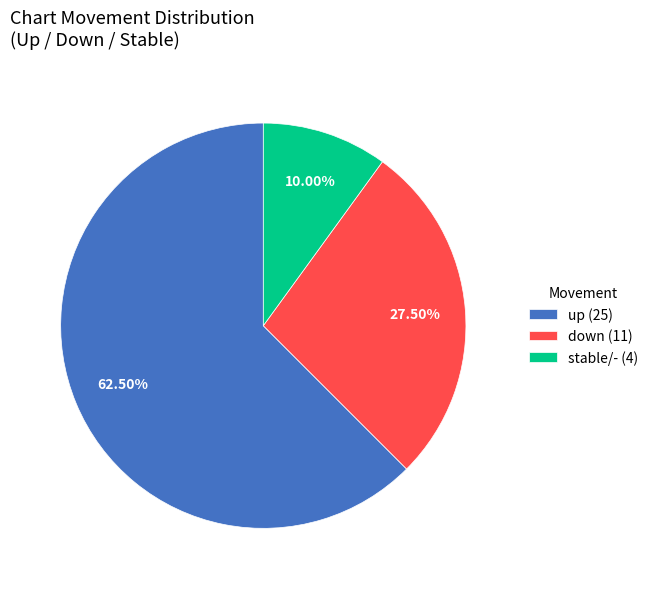

Does down (11) represent more than half of the total?

No